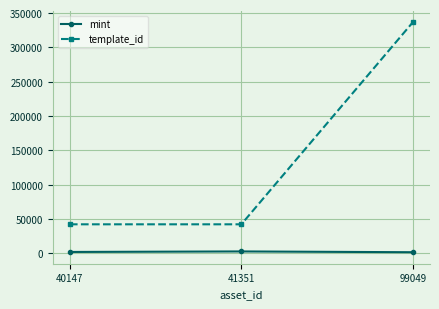

What is the minimum value for template_id?

42420